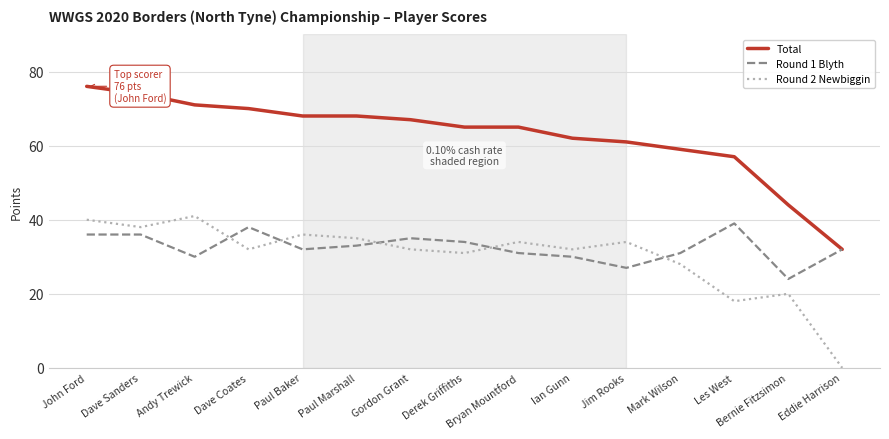

Is this an area chart (filled region under the line)?

No